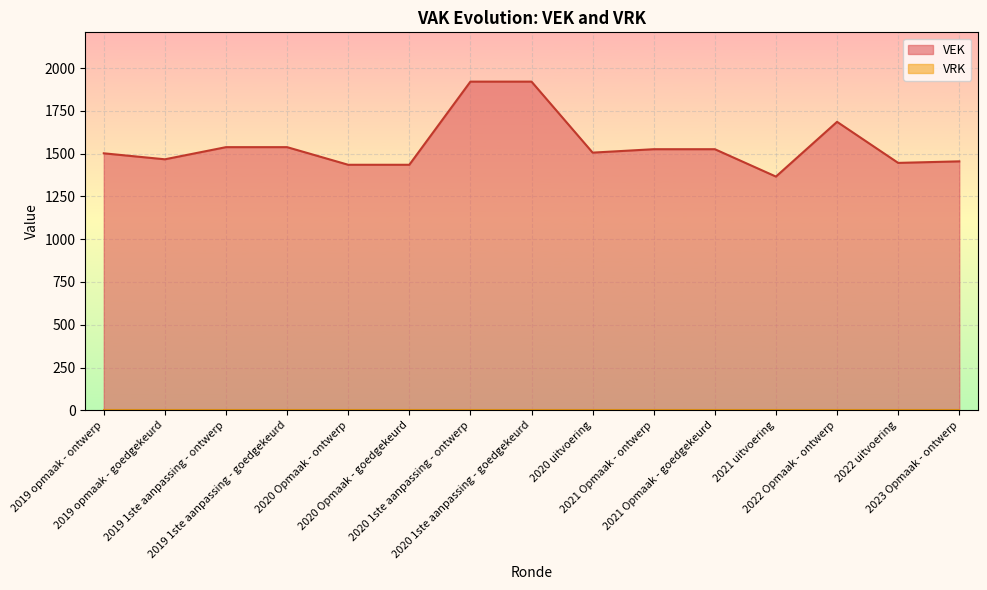

At which category does the chart reach its minimum across all series?

2021 uitvoering